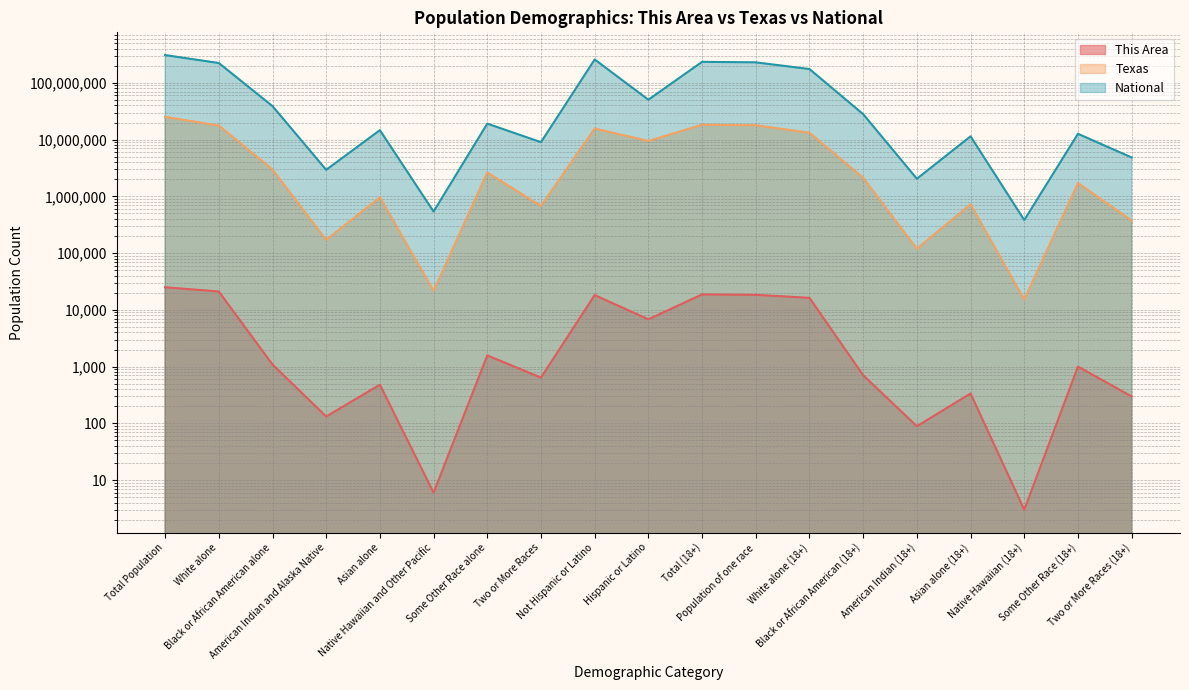

What is the difference between the highest and lowest values at Black or African American alone?

38928229